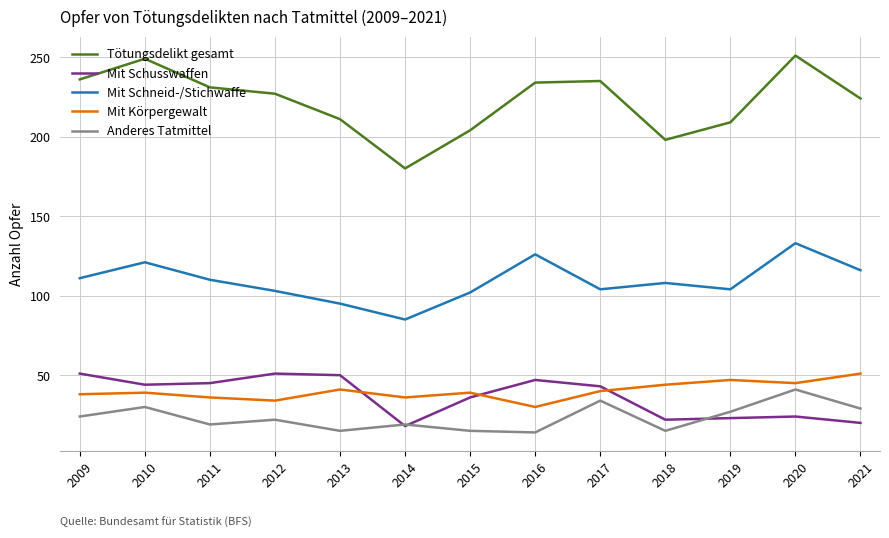

Does the chart have visible grid lines?

Yes